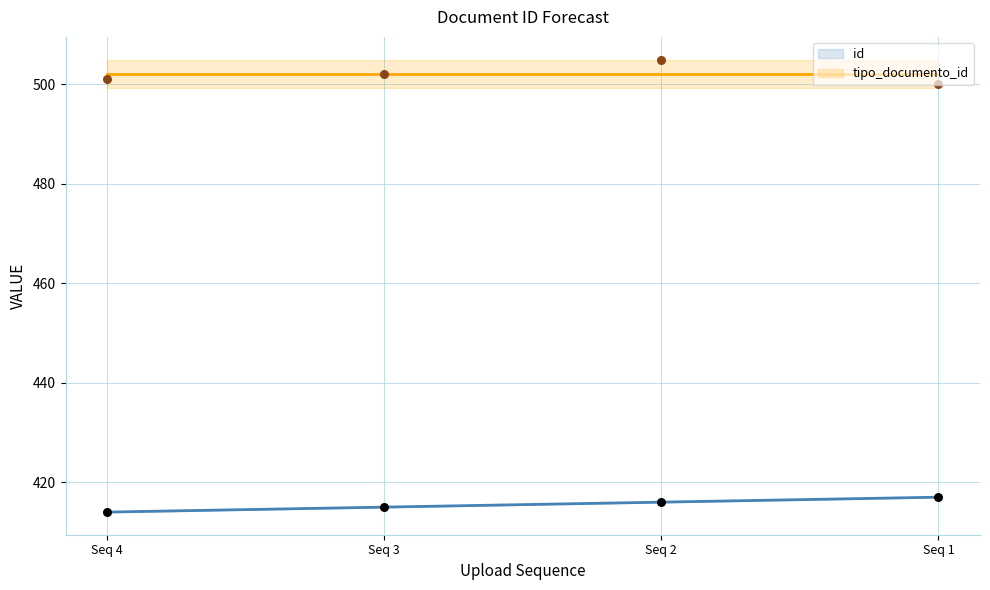

Is the value of id at Seq 3 greater than the value of tipo_documento_id at Seq 1?

No